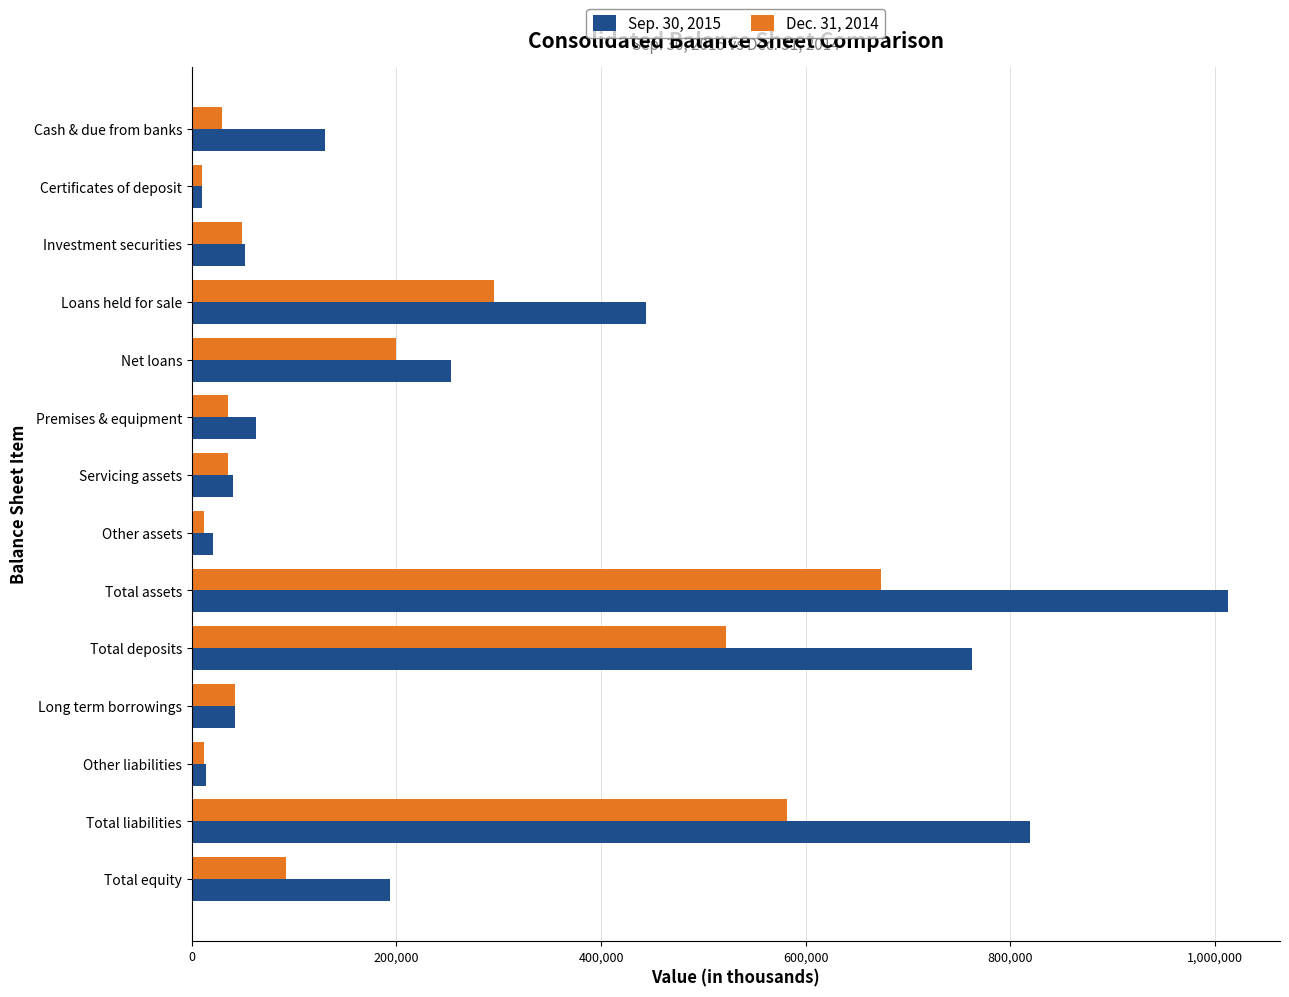

At Total equity, list the series in order from smallest to largest.

Dec. 31, 2014, Sep. 30, 2015